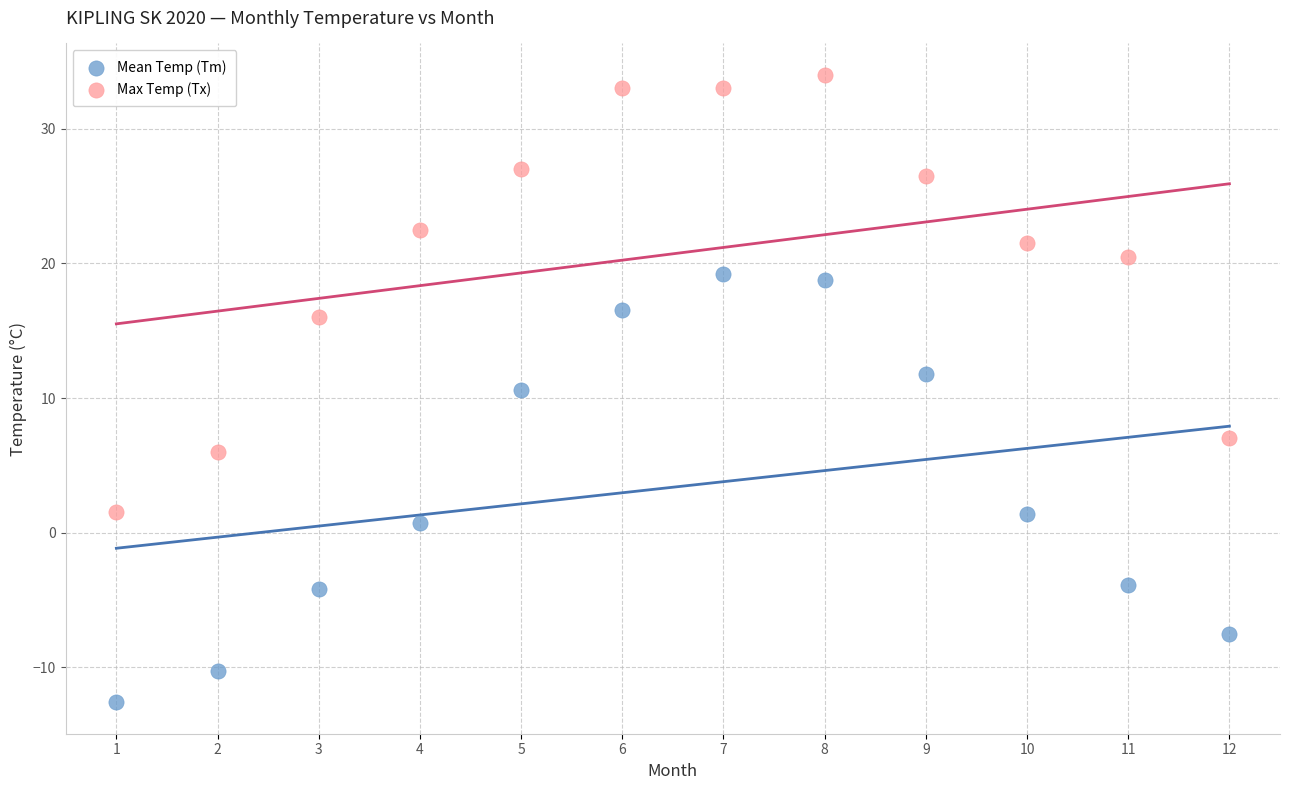

Across all series, what Y value is closest to 10?

10.6